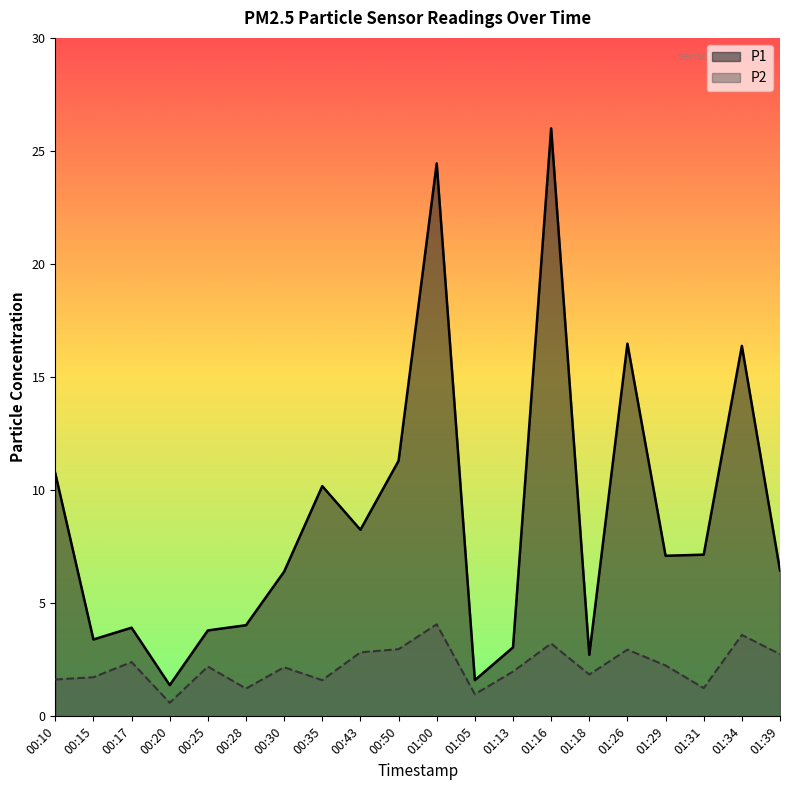

What is the difference between the P1 values at 01:26 and 00:25?

12.7